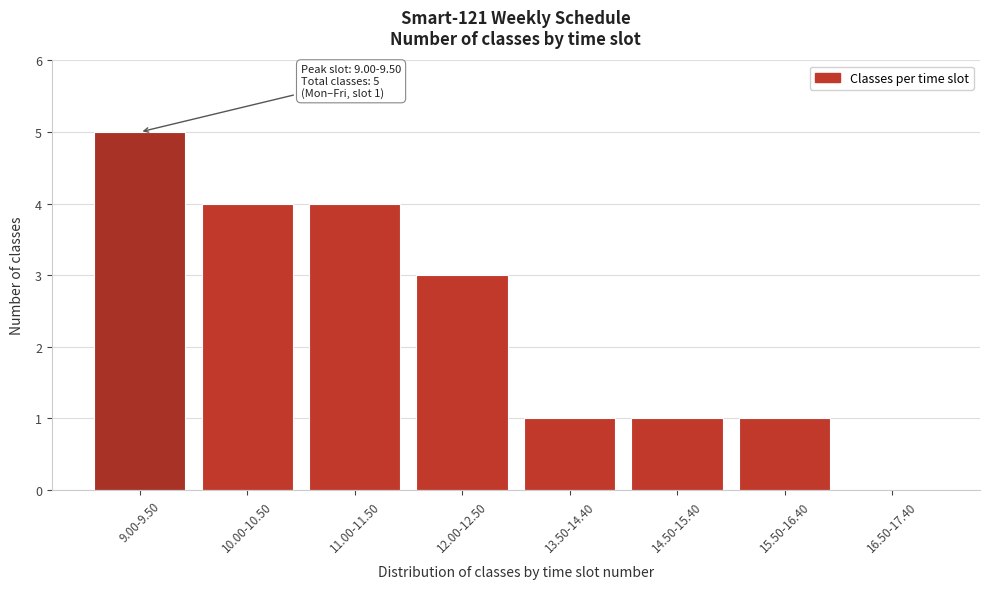

Reading left to right, extract all data points from this chart.

9.00-9.50=5	10.00-10.50=4	11.00-11.50=4	12.00-12.50=3	13.50-14.40=1	14.50-15.40=1	15.50-16.40=1	16.50-17.40=0